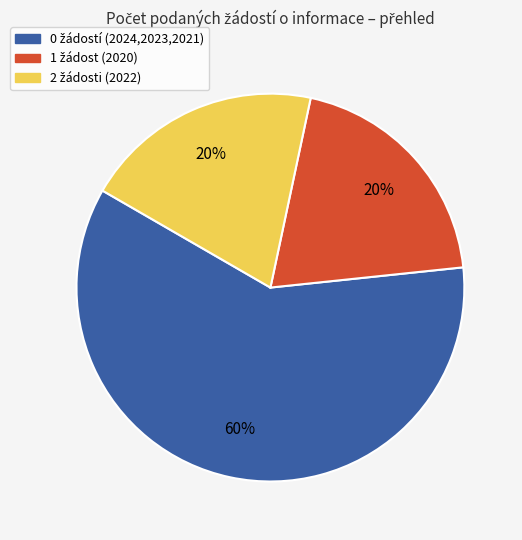

Is there a majority slice in this chart?

Yes